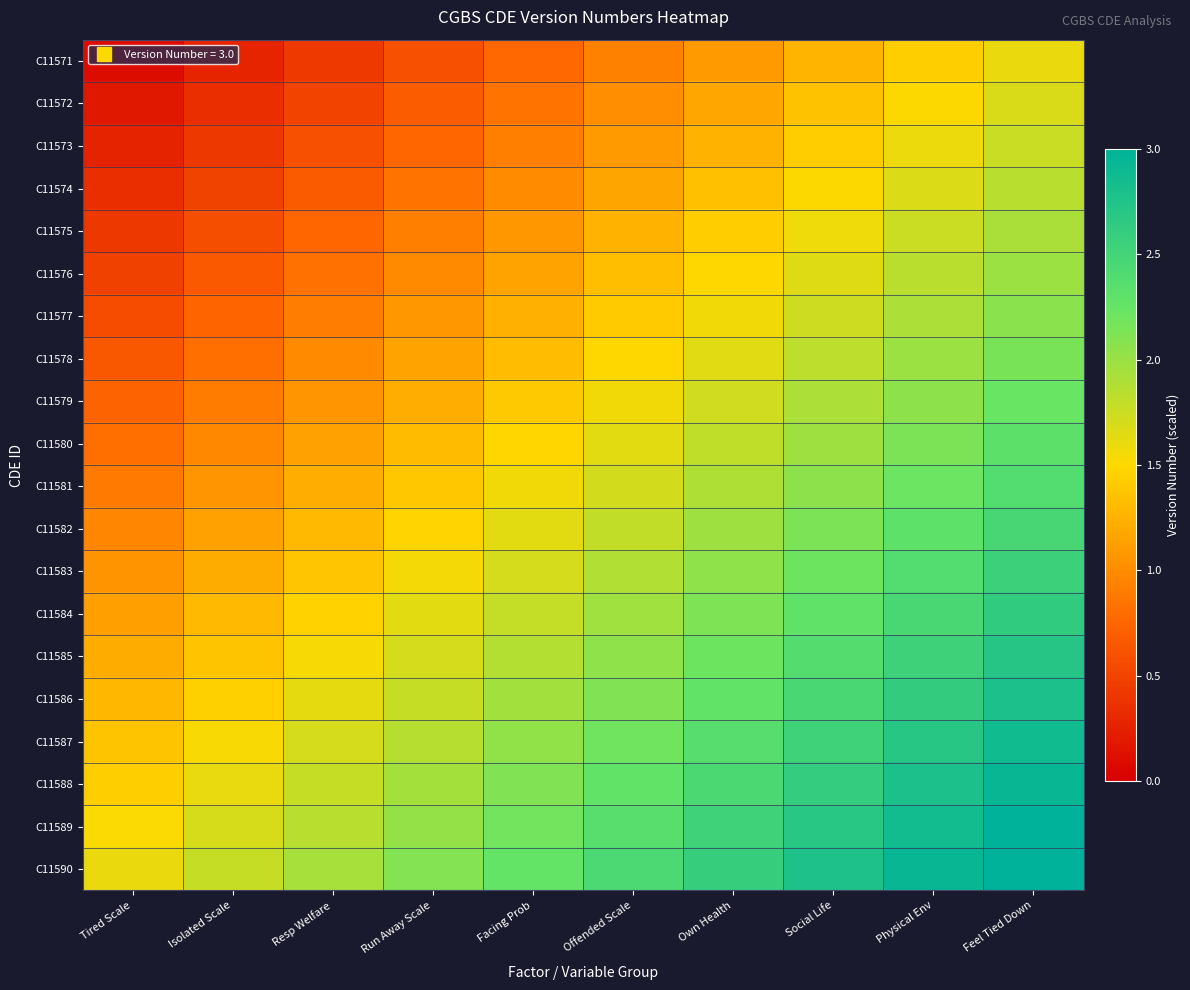

What is the spread (max minus min) of values at Feel Tied Down?

1.5